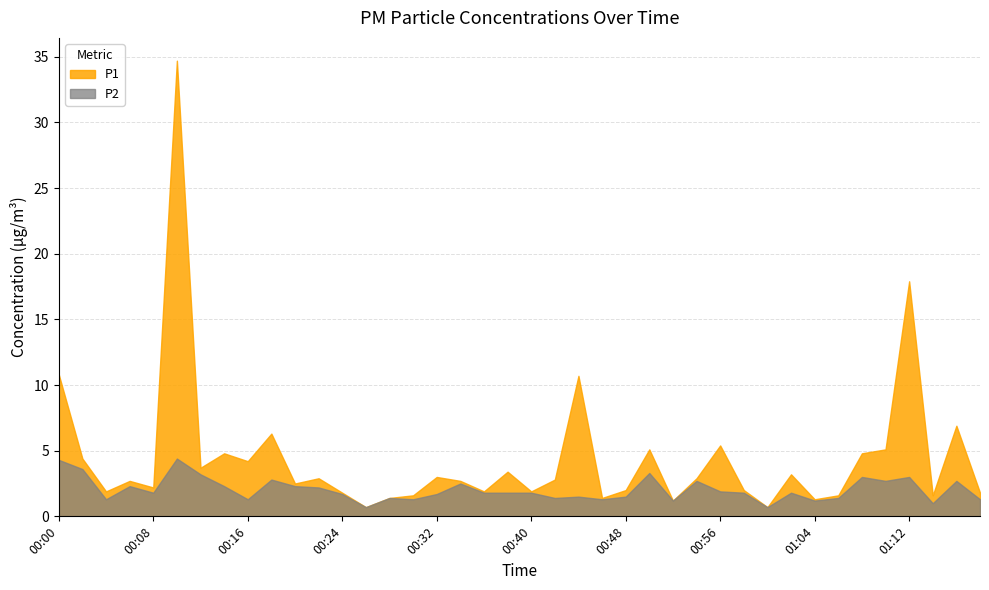

True or false: P2 has a value of 4.4 at 00:10.

True